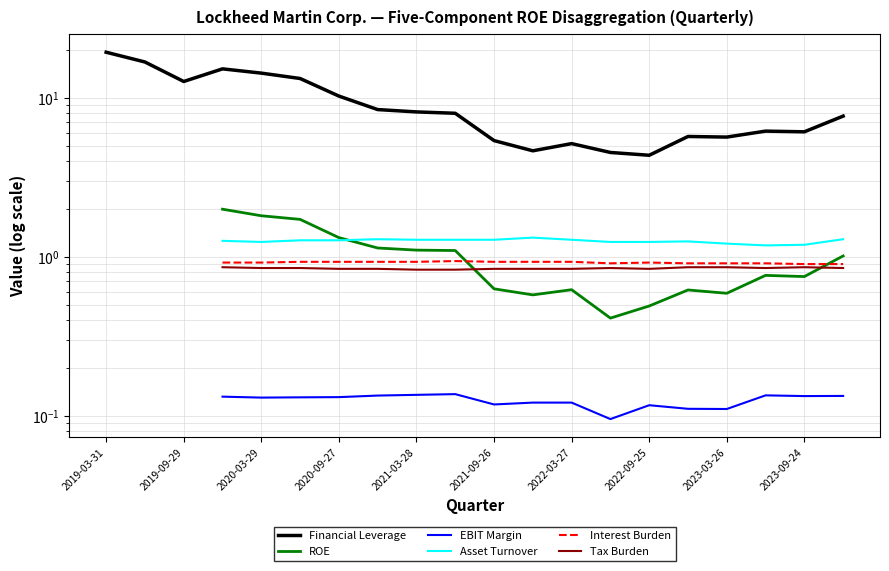

How many lines are shown in the chart?

6